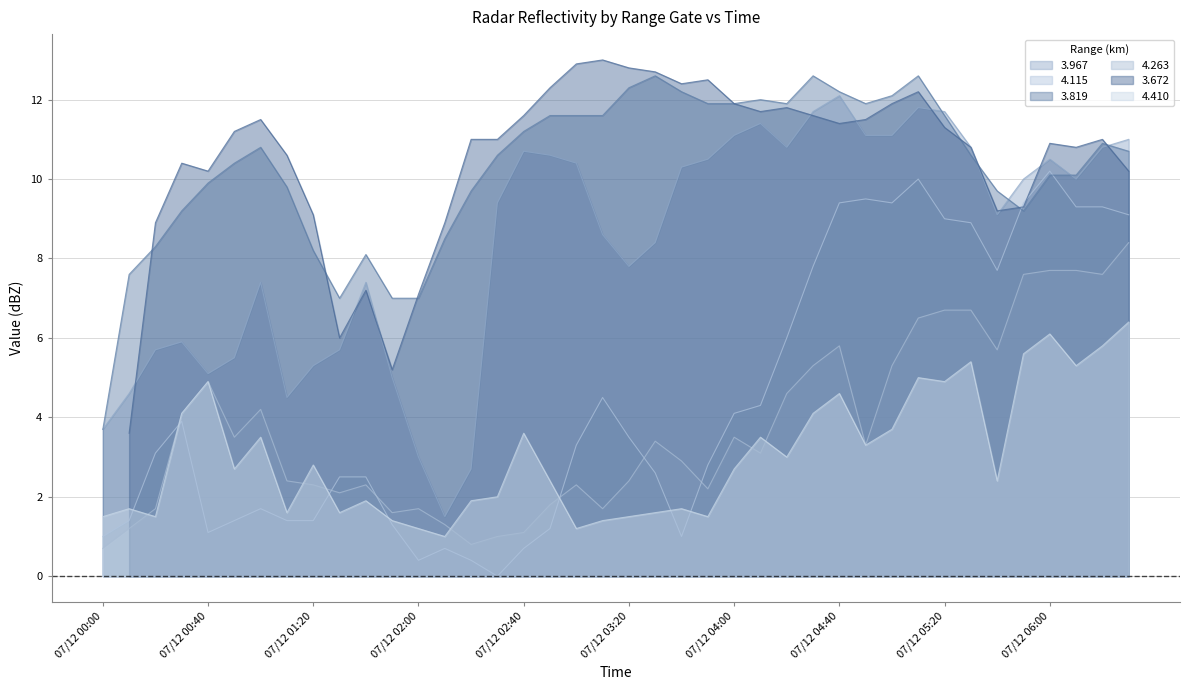

True or false: 3.819 has more than 0 interior local peaks.

True